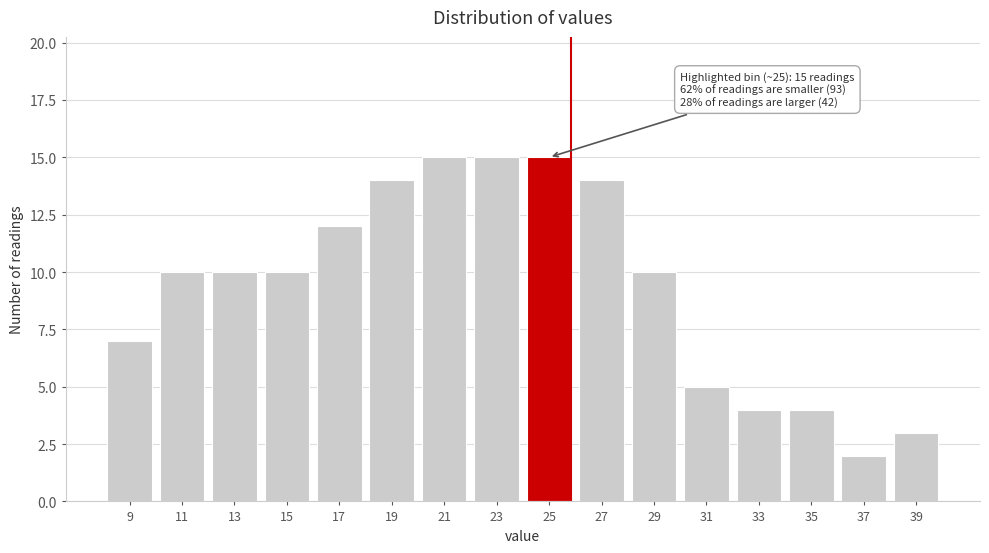

Reading right to left, transcribe all the data shown in this chart.

3	2	4	4	5	10	14	15	15	15	14	12	10	10	10	7